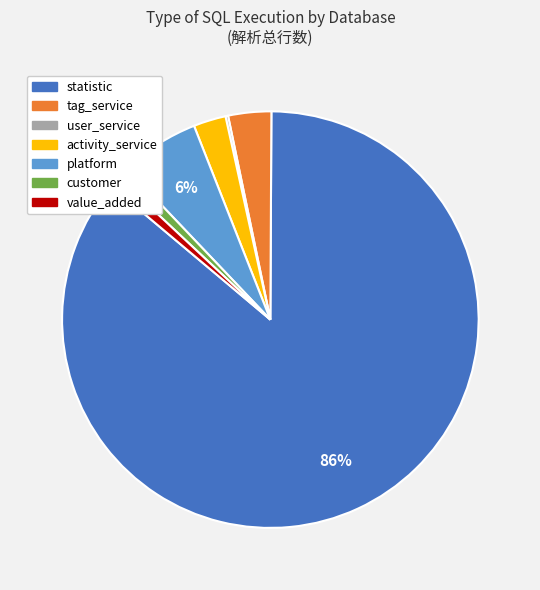

To the nearest percent, what is the average slice percentage?

14%